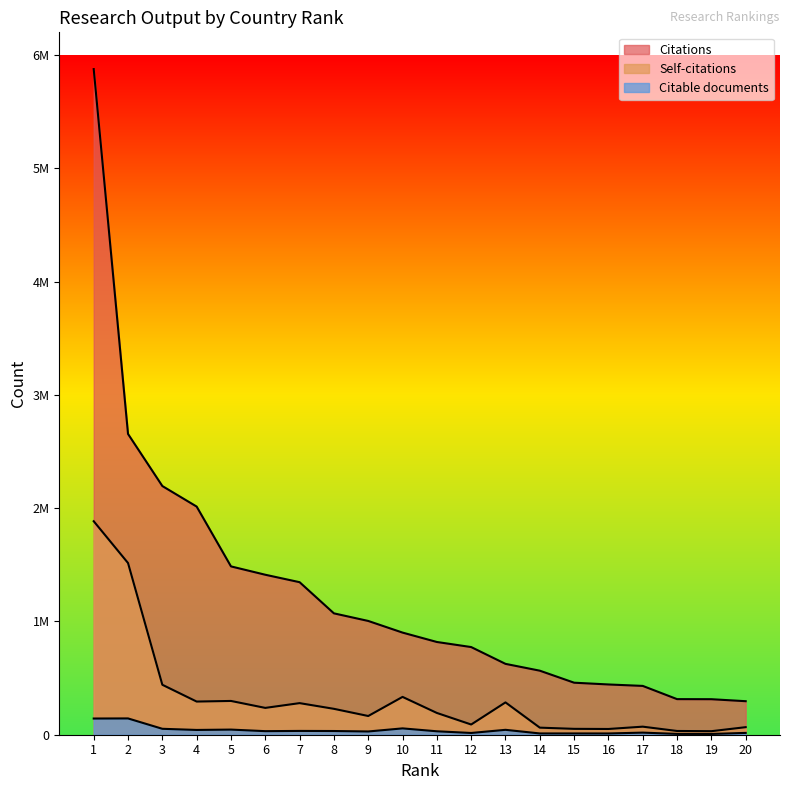

Reading right to left, list all the values displayed in this chart.

Citations: 20=295913	19=313494	18=314174	17=430893	16=443635	15=459235	14=565274	13=625494	12=773785	11=818617	10=901487	9=1004258	8=1071352	7=1346422	6=1412141	5=1485834	4=2013842	3=2195174	2=2654836	1=5875443
Self-citations: 20=66620	19=31212	18=33061	17=71123	16=50657	15=51828	14=62414	13=285309	12=90125	11=192210	10=333847	9=165226	8=228570	7=278864	6=236788	5=298113	4=292708	3=440932	2=1515476	1=1884458
Citable documents: 20=16056	19=6808	18=7273	17=18523	16=11084	15=11267	14=11246	13=43233	12=15440	11=30300	10=55957	9=28669	8=32693	7=33526	6=31456	5=45315	4=42131	3=52322	2=143846	1=142979